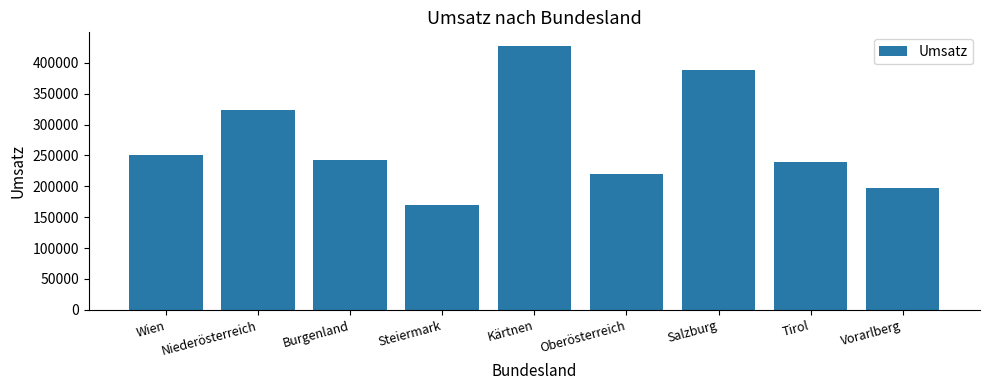

What is the difference between the maximum and second lowest values?

231000